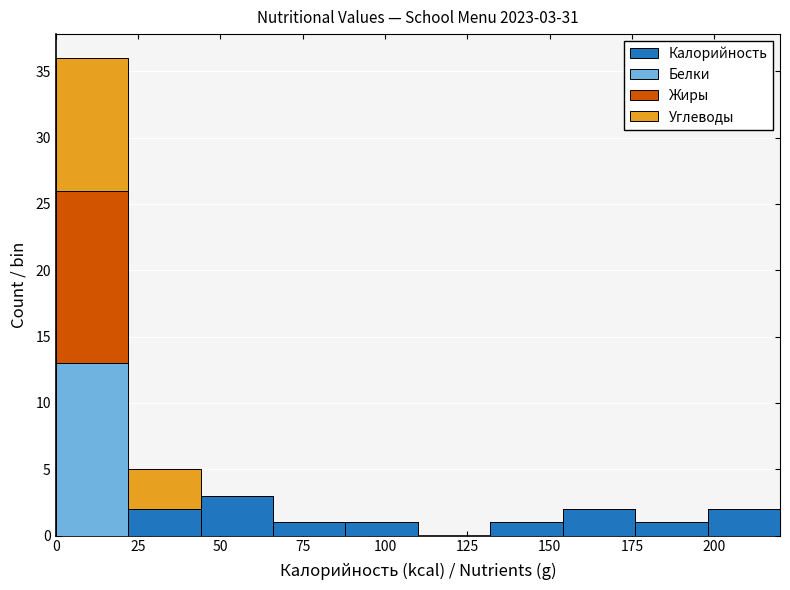

Which range on the x-axis has the tallest stacked bar (by total height)?

0 to 22